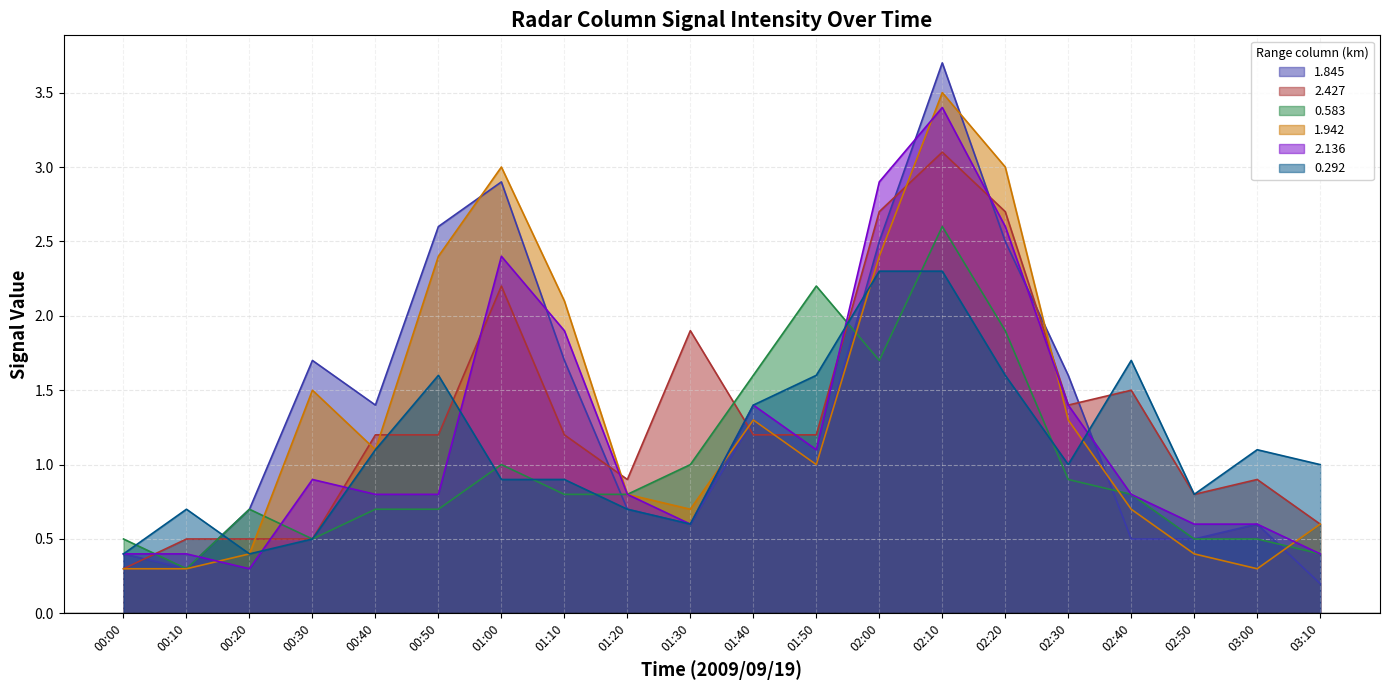

True or false: 2.136 has a value of 1.1 at 01:50.

True